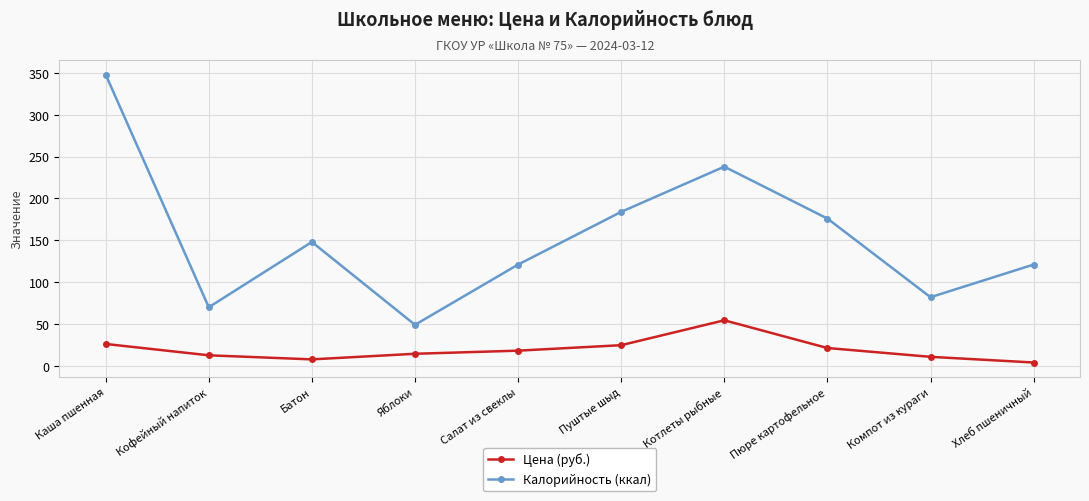

At which category is the sum across all series the highest?

Каша пшенная